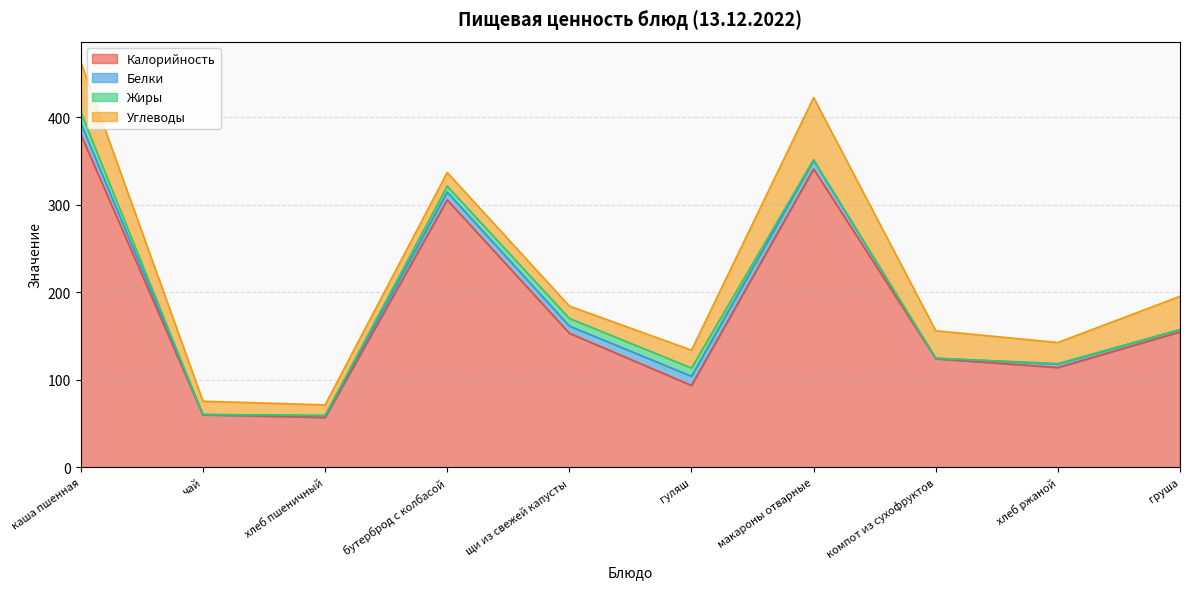

Reading left to right, what are all the values shown in this chart?

Калорийность: каша пшенная=380.4	чай=60.0	хлеб пшеничный=57.0	бутерброд с колбасой=305.4	щи из свежей капусты=153.2	гуляш=93.5	макароны отварные=340.8	компот из сухофруктов=124.0	хлеб ржаной=114.0	груша=154.7
Белки: каша пшенная=12.6	чай=0.3	хлеб пшеничный=2.0	бутерброд с колбасой=9.0	щи из свежей капусты=8.2	гуляш=10.5	макароны отварные=9.7	компот из сухофруктов=0.6	хлеб ржаной=3.9	груша=2.5
Жиры: каша пшенная=12.6	чай=0.0	хлеб пшеничный=0.3	бутерброд с колбасой=6.8	щи из свежей капусты=8.7	гуляш=9.4	макароны отварные=0.9	компот из сухофруктов=0.0	хлеб ржаной=0.6	груша=0.0
Углеводы: каша пшенная=57.4	чай=15.2	хлеб пшеничный=12.0	бутерброд с колбасой=15.5	щи из свежей капусты=14.1	гуляш=20.4	макароны отварные=70.9	компот из сухофруктов=31.4	хлеб ржаной=24.1	груша=38.1